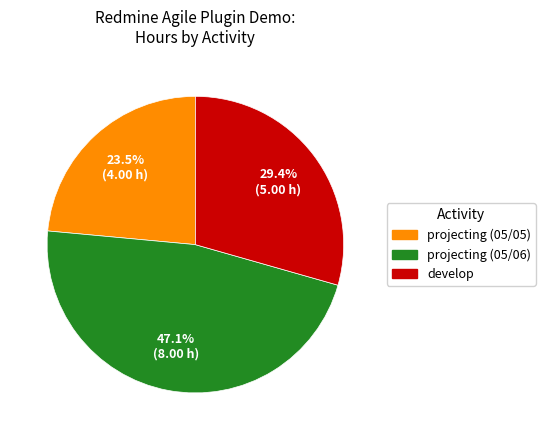

Does projecting (05/05) represent more than half of the total?

No